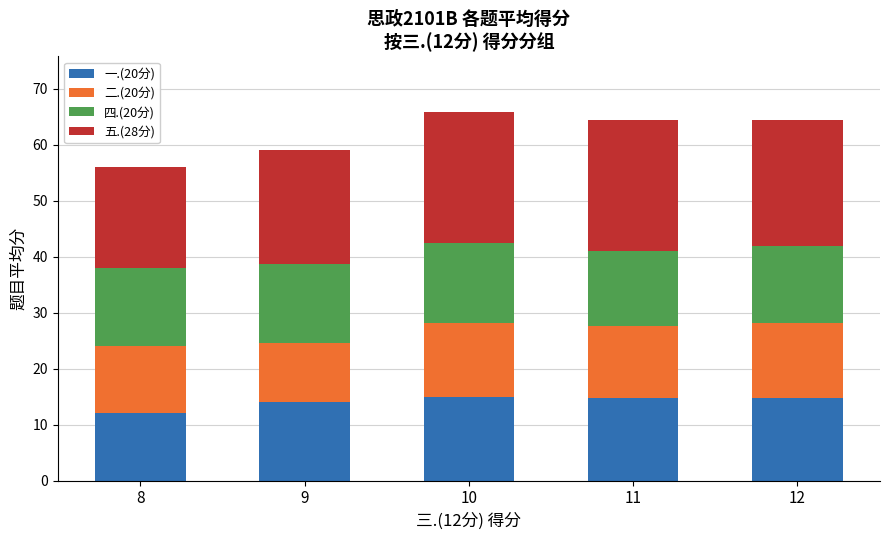

True or false: 一.(20分) has a value of 14.0 at 9.

True